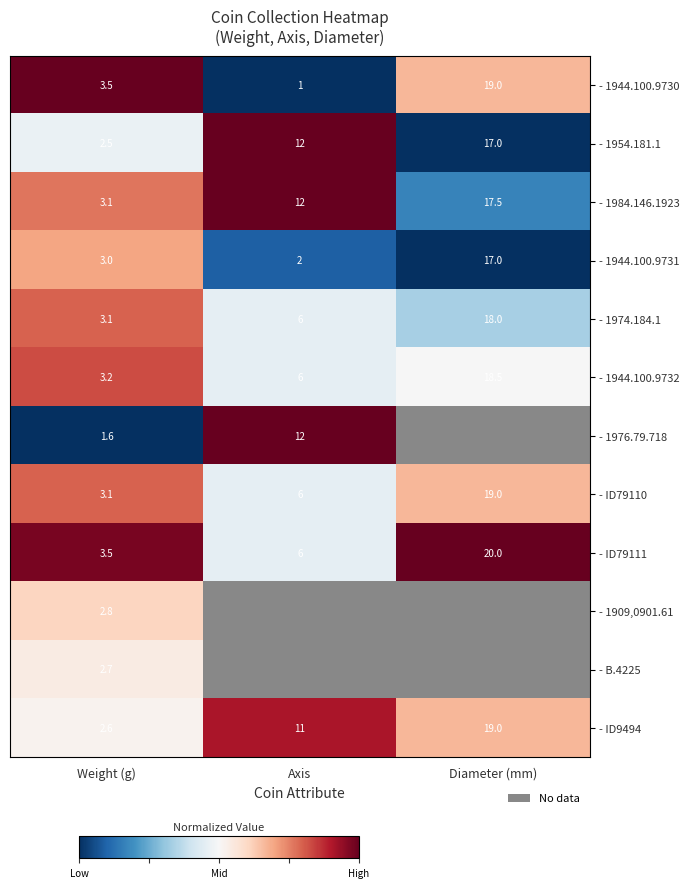

At which label does - 1944.100.9730 reach its minimum?

Axis